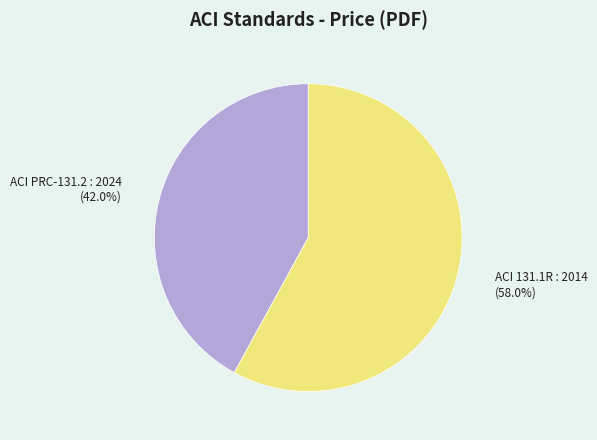

True or false: ACI 131.1R : 2014 accounts for 44% of the total.

False